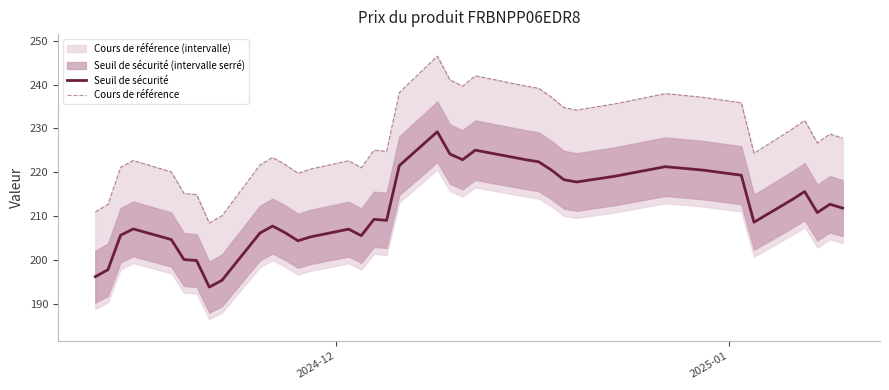

What is the sum of all Cours de référence values?

8645.4